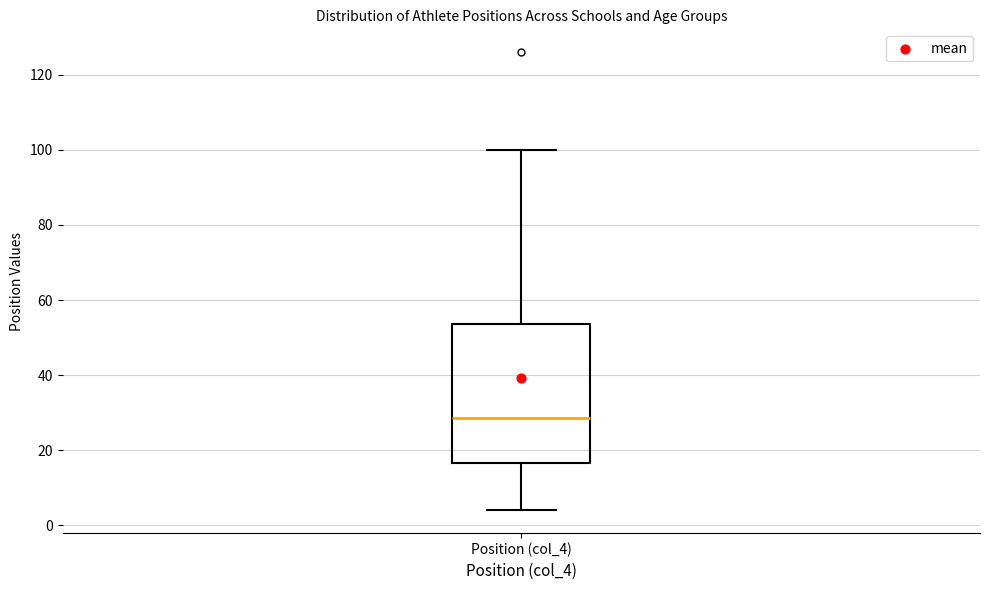

Transcribe this box plot: give where the median line is, the range the box spans, and where the two whiskers end, as read against the y-axis. The values are not printed on the chart, so give them approximately, as read against the axis.

median 28, box 16 to 54, whiskers 4 to 100